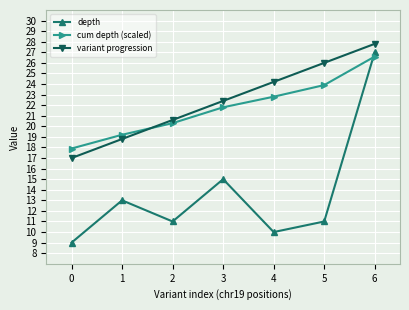

Rank the categories by cum depth (scaled) value from highest to lowest.

6, 5, 4, 3, 2, 1, 0